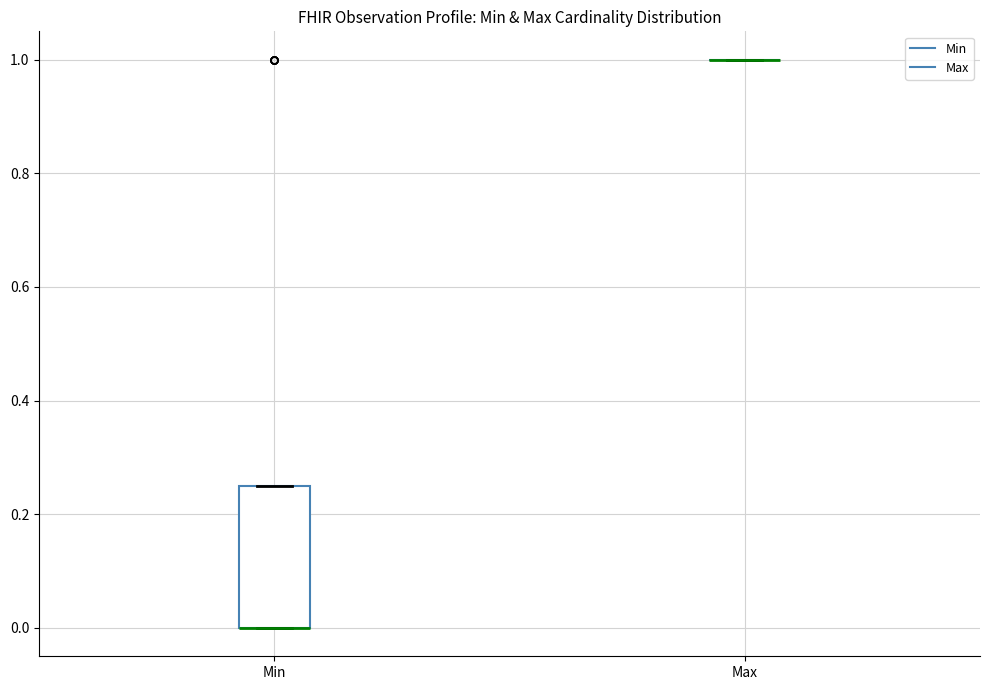

Which box is the tallest, from its lower edge to its upper edge?

Min